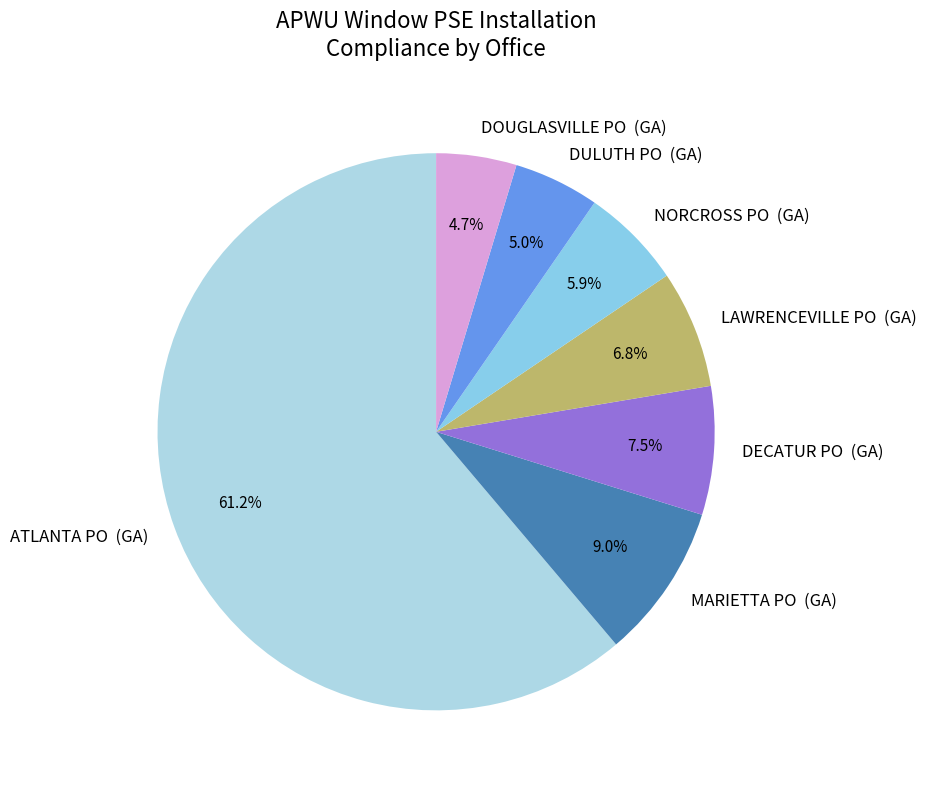

Is there any slice that represents more than half of the pie?

Yes